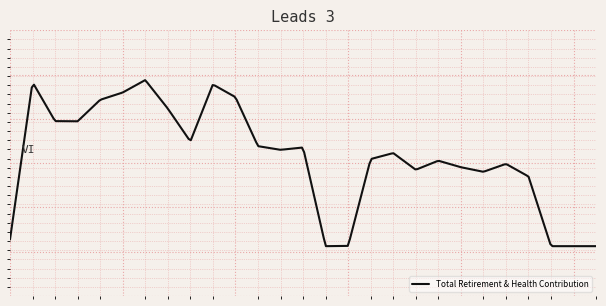

Does the chart display data point markers on the line(s)?

No